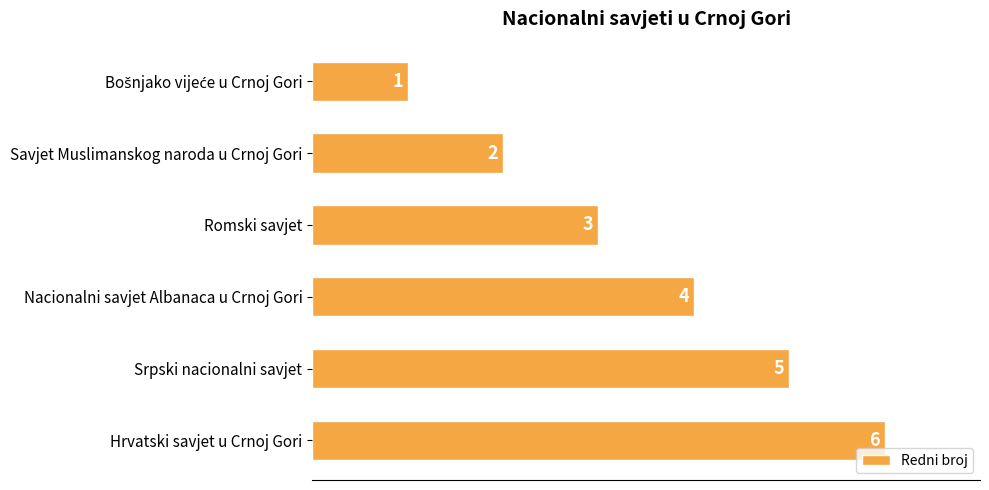

Between Hrvatski savjet u Crnoj Gori and Savjet Muslimanskog naroda u Crnoj Gori, which is larger?

Hrvatski savjet u Crnoj Gori